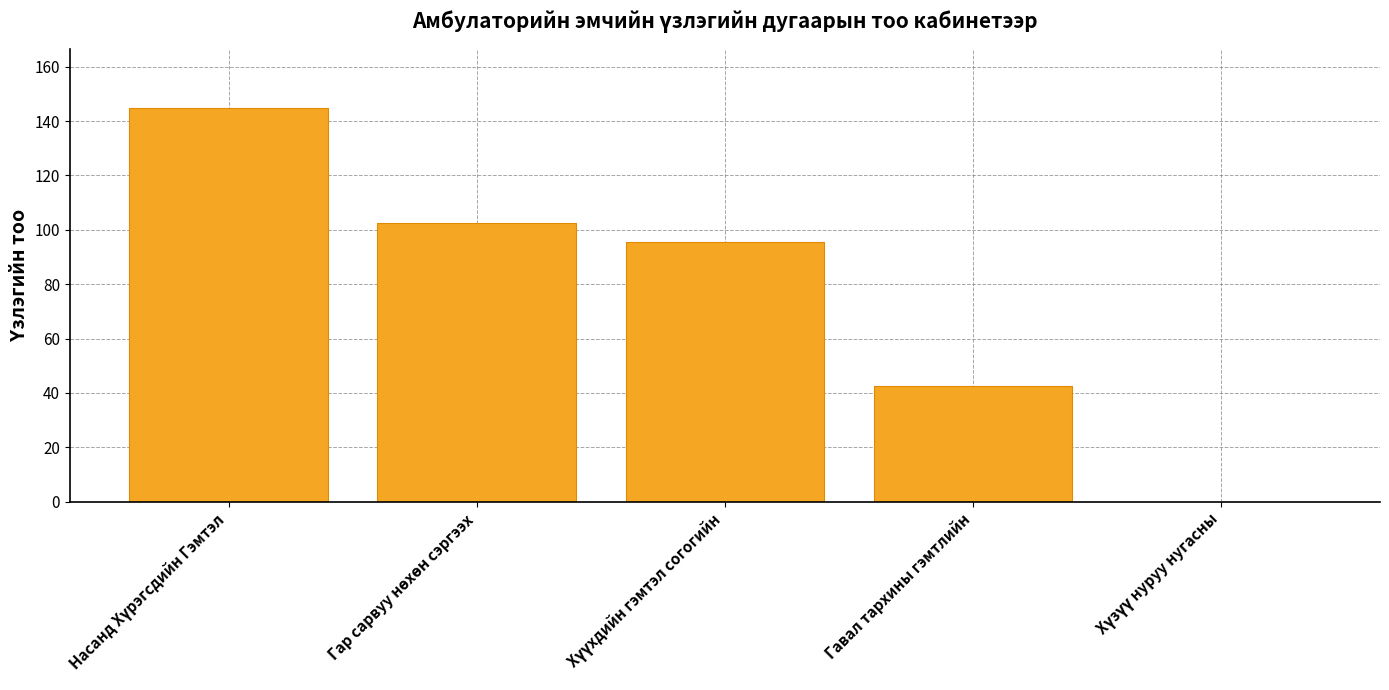

How many distinct data groups are displayed?

1